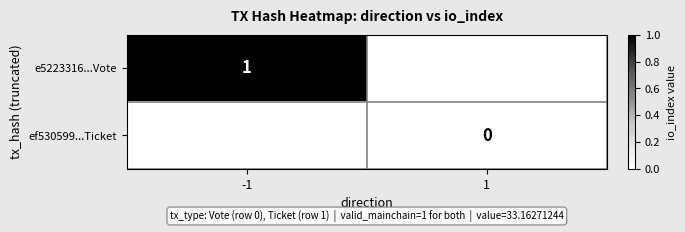

True or false: e5223316...Vote has a value of 0 at -1.

False